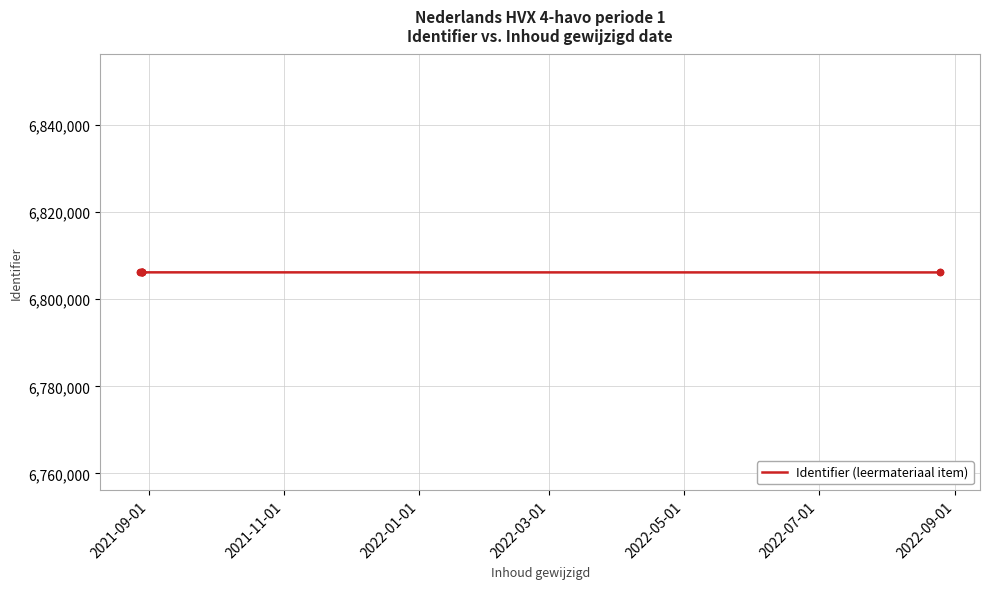

What is the change in value from 2021-09-01 to 2022-09-01?

+9